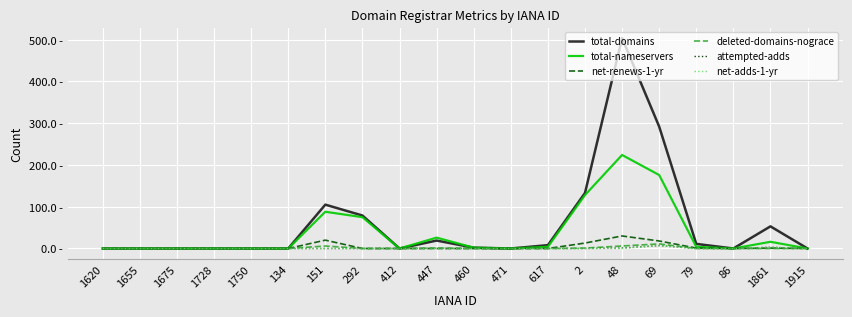

List the series in order of their peak value, lowest first.

attempted-adds, net-adds-1-yr, deleted-domains-nograce, net-renews-1-yr, total-nameservers, total-domains